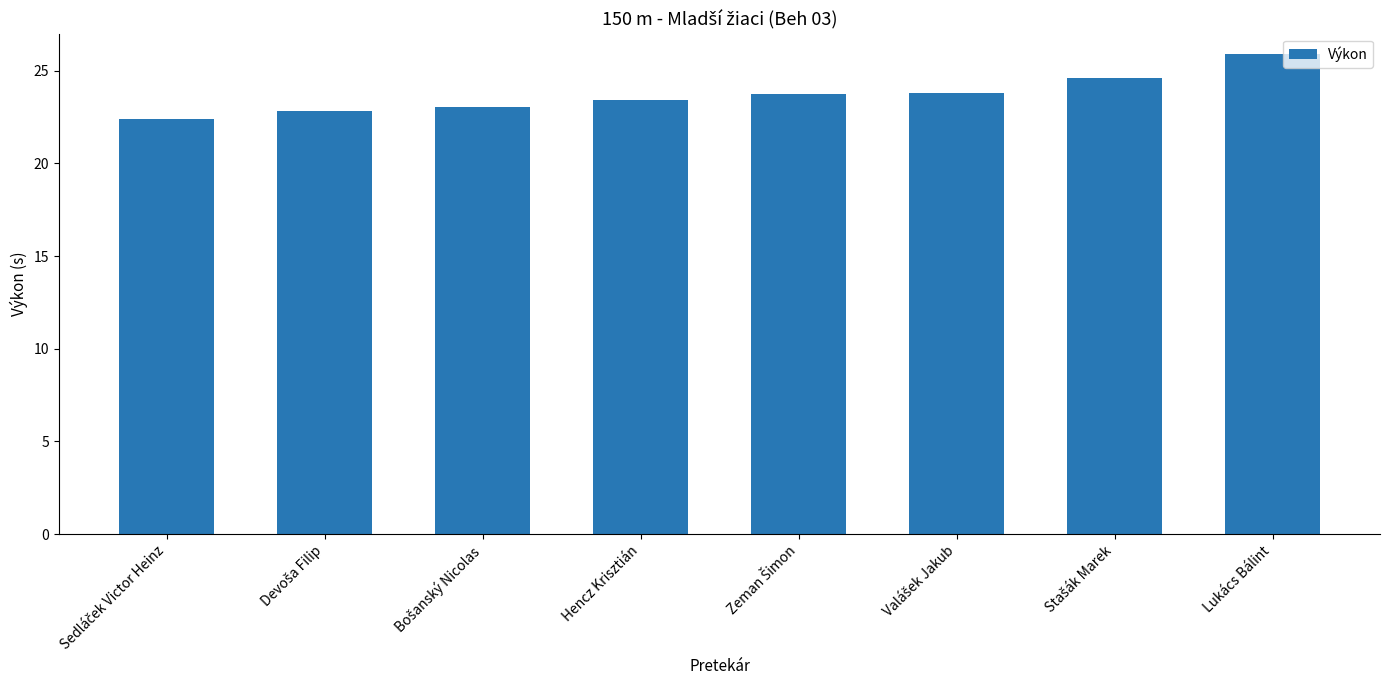

Does the chart contain any negative values?

No